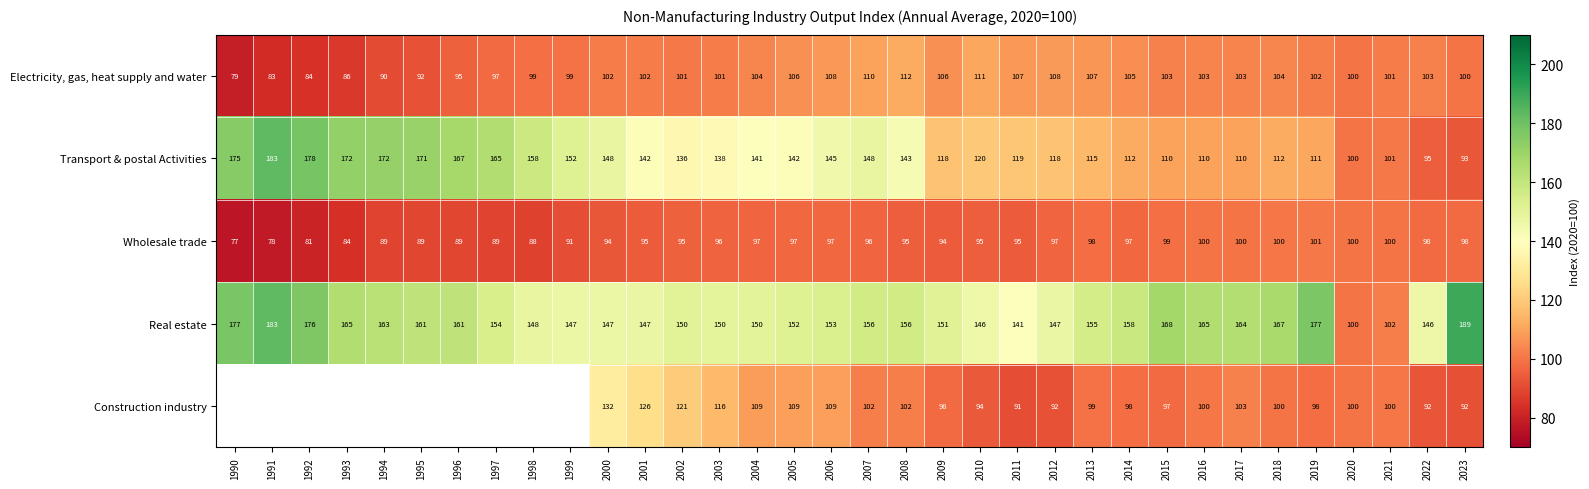

What is the difference between the maximum and minimum values in the Real estate series?

89